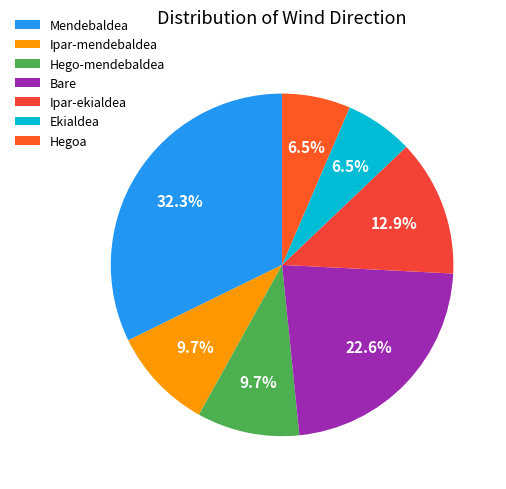

Which has a higher value, Ipar-ekialdea or Hego-mendebaldea?

Ipar-ekialdea